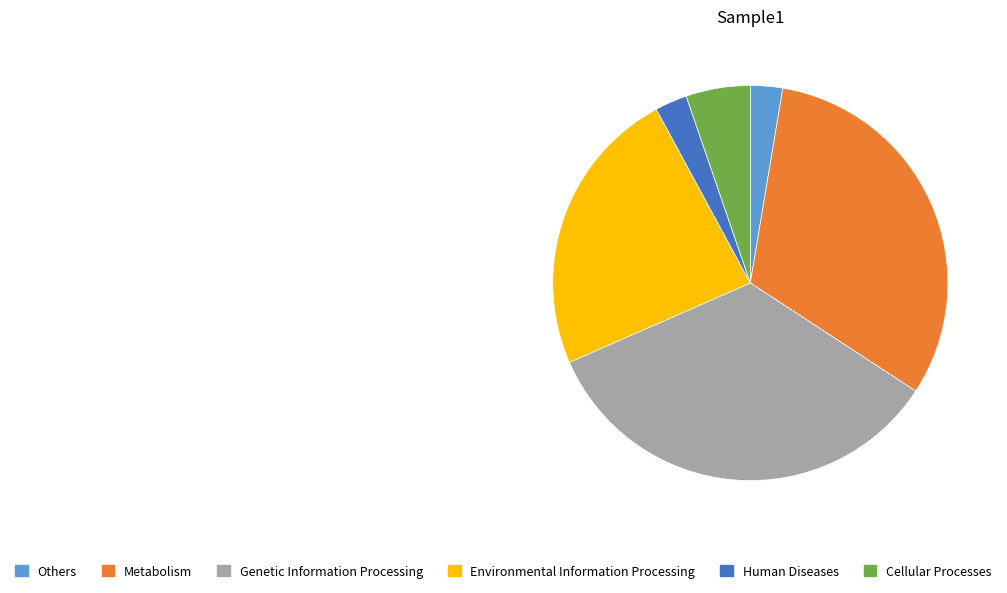

What is the ratio of the value at Environmental Information Processing to the value at Genetic Information Processing?

0.7